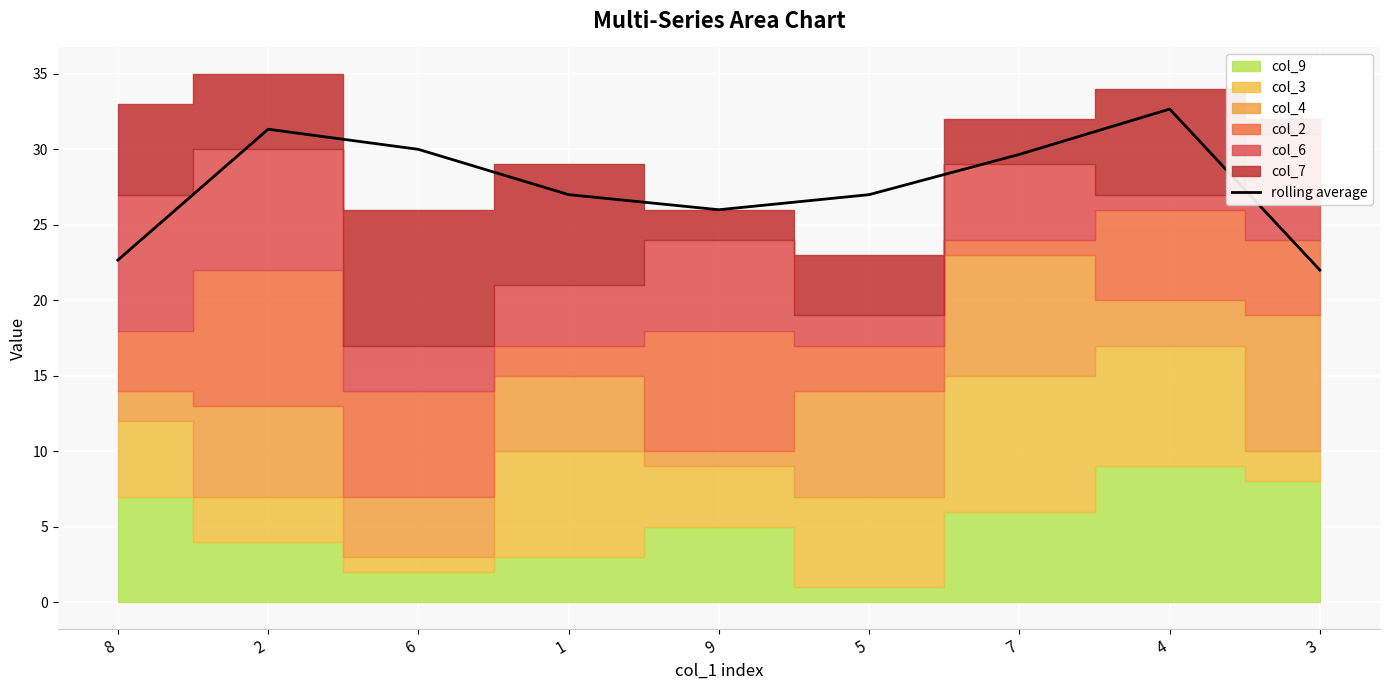

Reading right to left, transcribe all the data shown in this chart.

22.0	32.7	29.7	27.0	26.0	27.0	30.0	31.3	22.7